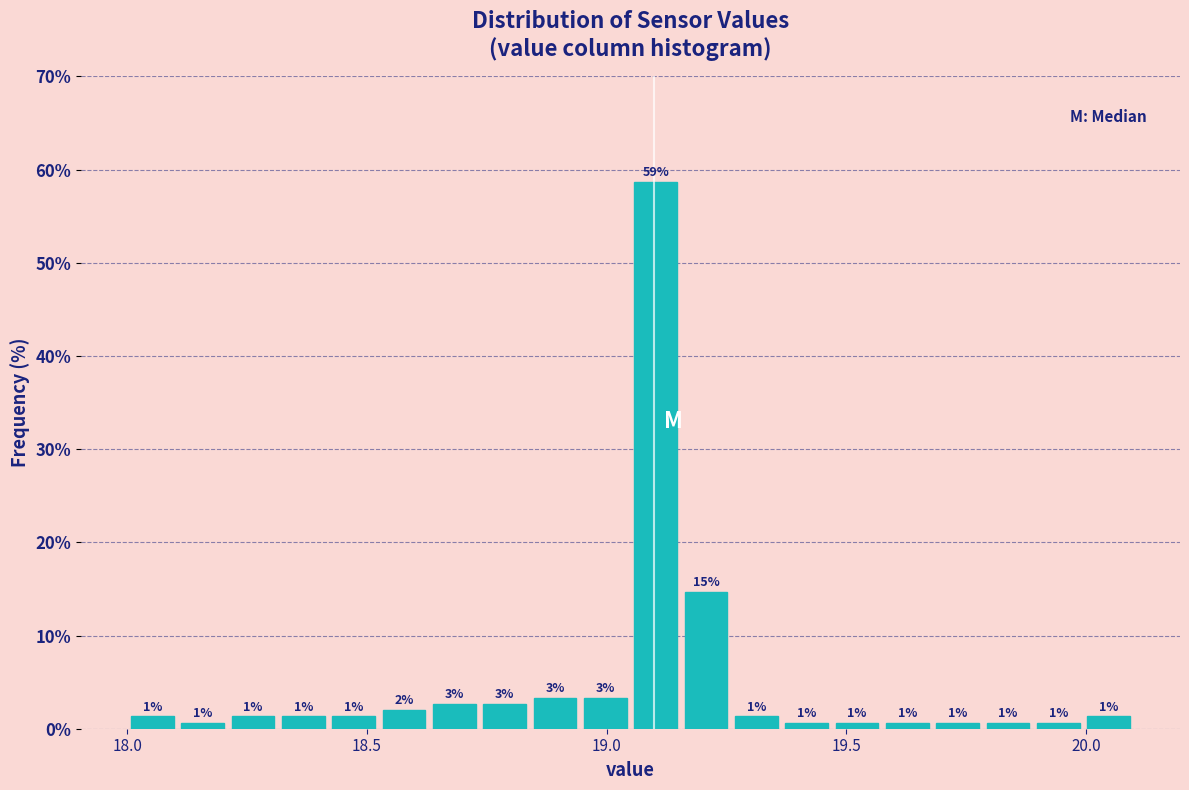

Read against the x-axis, roughly where is the centre of the tallest bar?

19.10